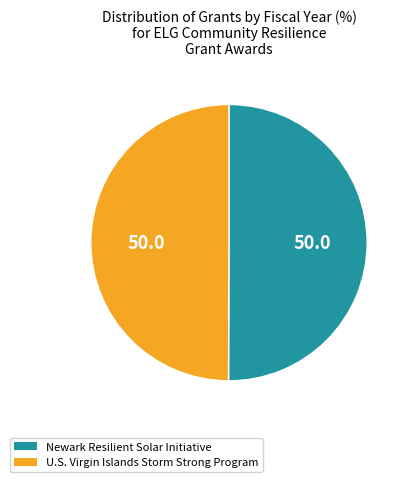

Approximately how many times larger is the value at U.S. Virgin Islands Storm Strong Program compared to Newark Resilient Solar Initiative?

1.0